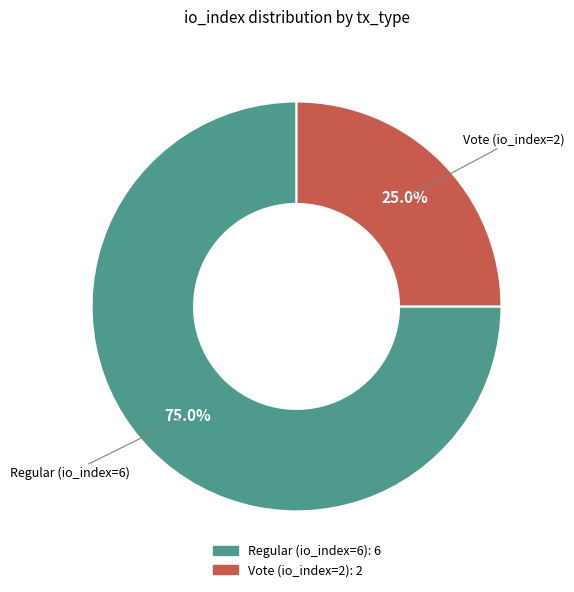

How much of the chart is everything except Regular (io_index=6)?

25.0%